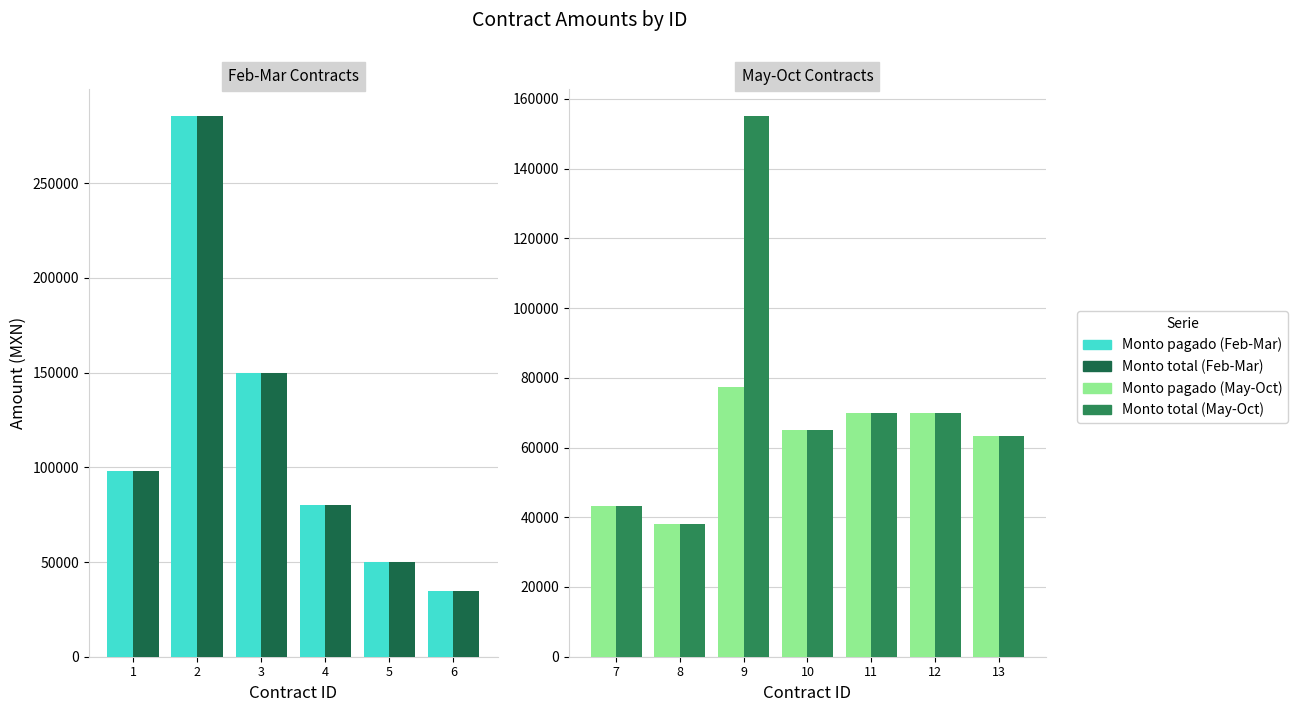

How many groups of bars are there?

13